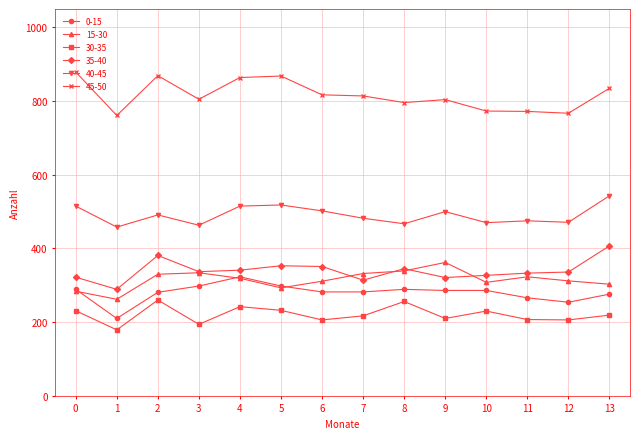

True or false: 40-45 has more than 2 points higher than both neighbors.

True